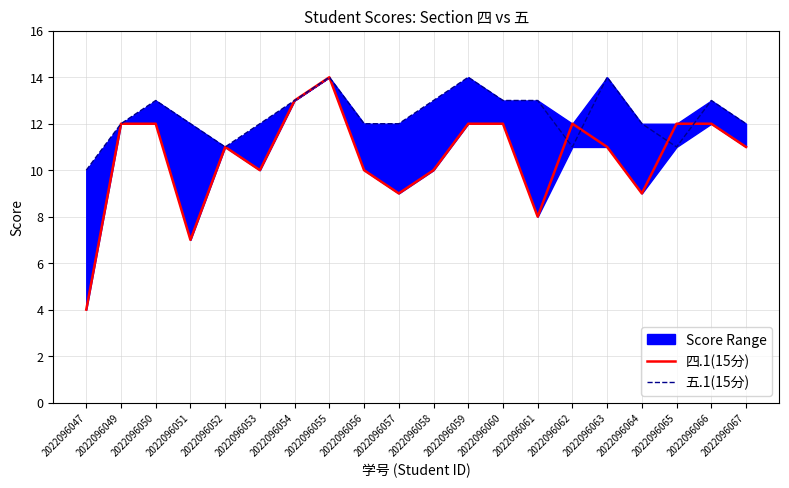

Is the value of 四.1(15分) at 2022096050 greater than the value of 五.1(15分) at 2022096064?

No